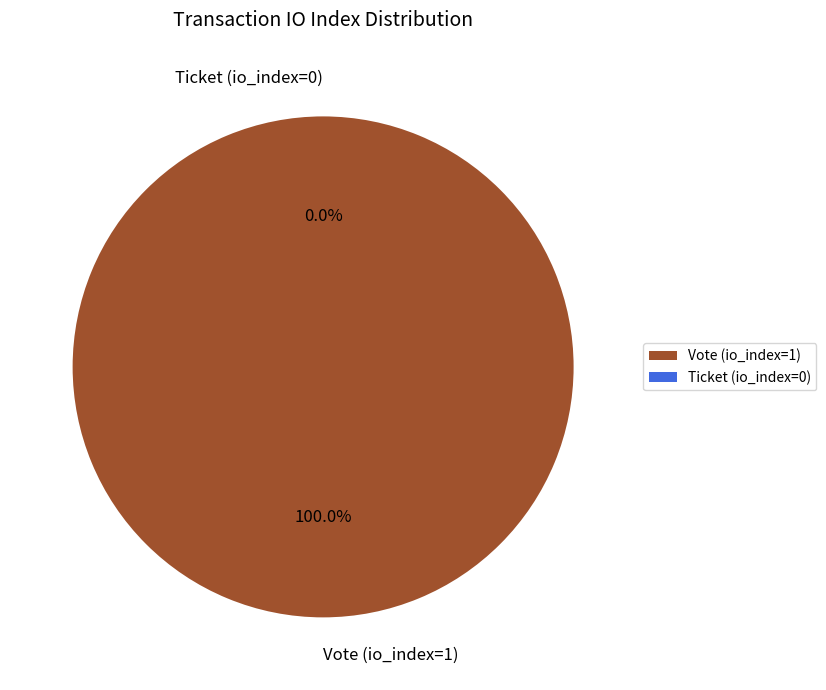

What percentage is the Vote (io_index=1) slice, to the nearest percent?

100%